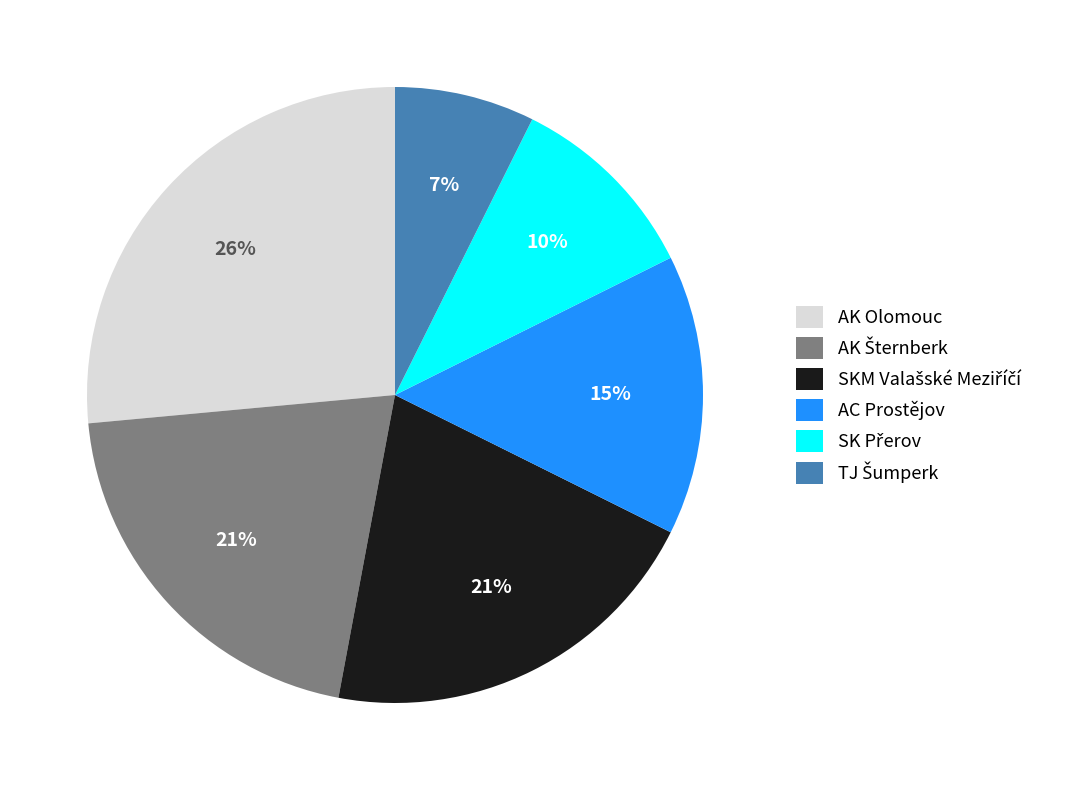

The AK Olomouc slice represents 26% of the pie. True or false?

True